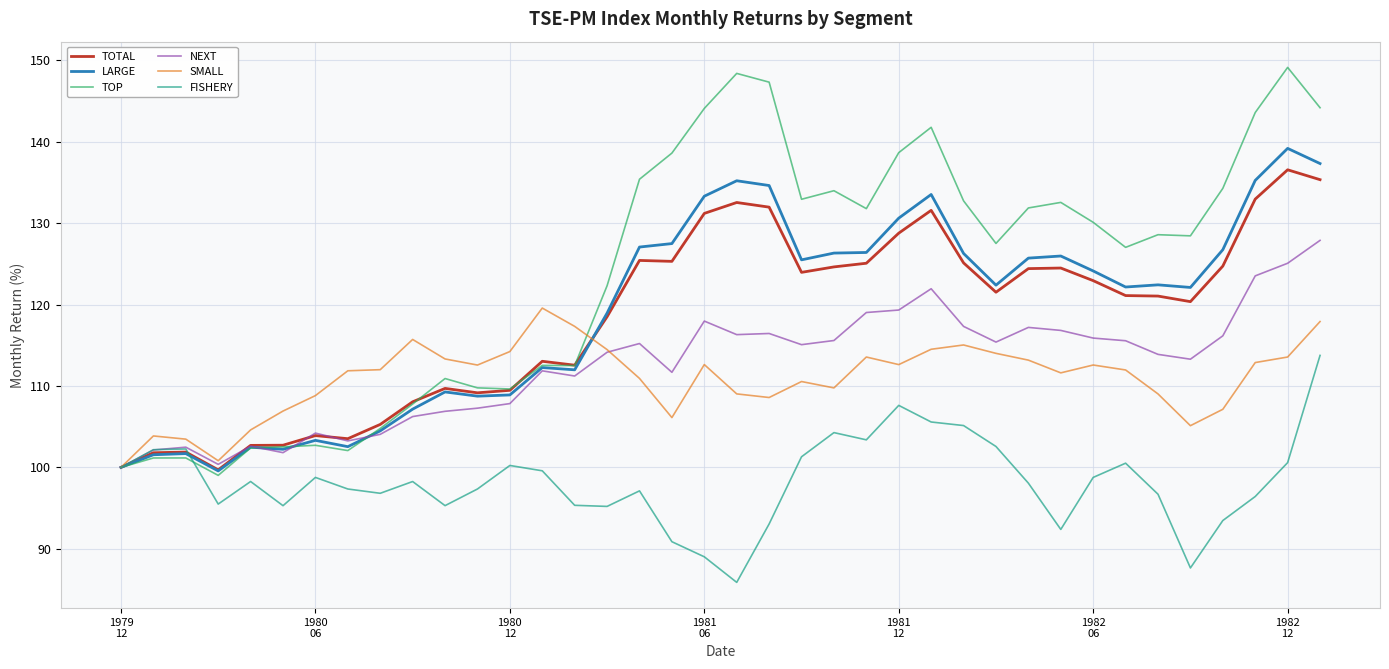

Which series has the largest range (max minus min)?

TOP